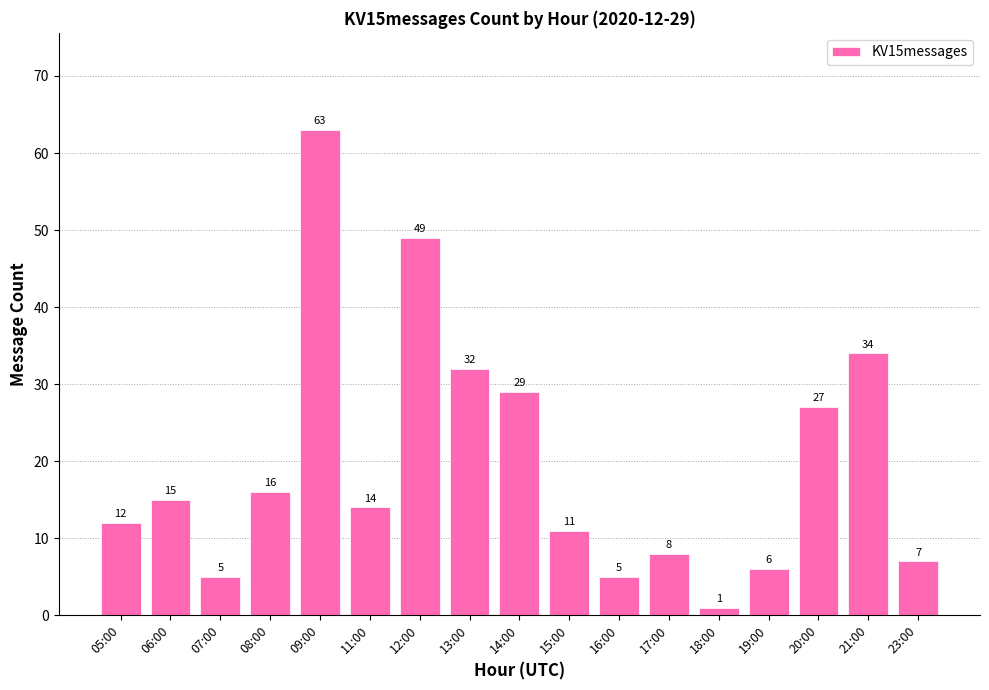

What is the difference between the maximum and second lowest values?

58